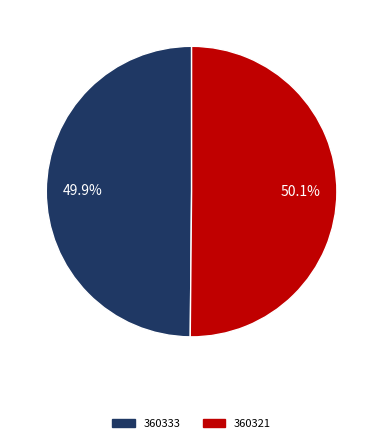

The 360321 slice represents 55% of the pie. True or false?

False